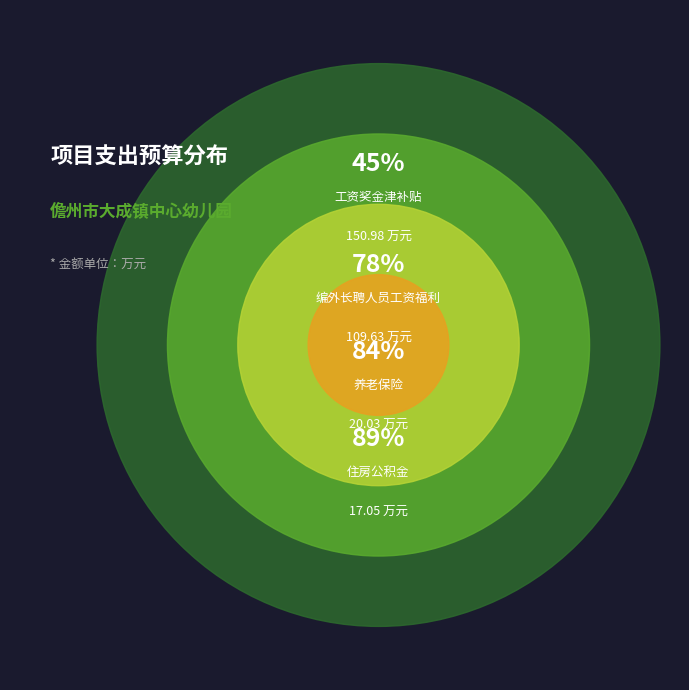

What percentage is NOT represented by 失业保险?

99.8%